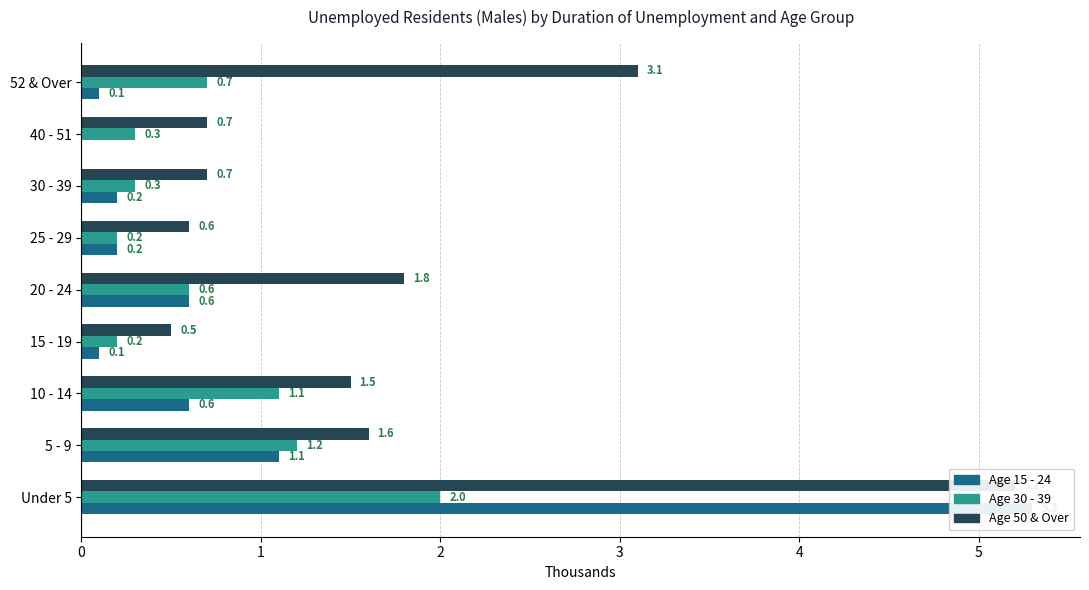

Count the number of data series in this chart.

3